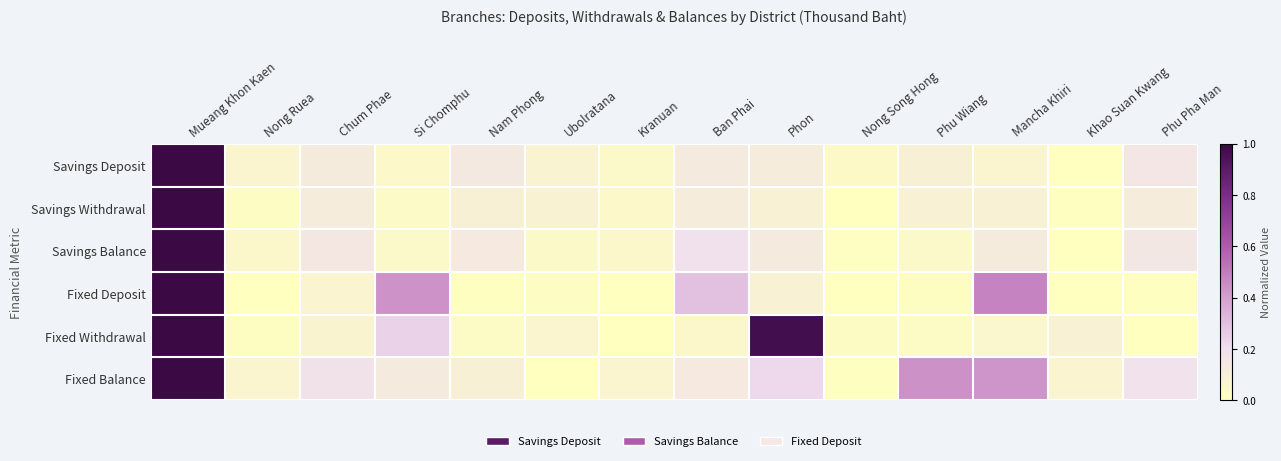

Reading left to right, what are all the values shown in this chart?

Savings Deposit: Mueang Khon Kaen=1.0	Nong Ruea=0.1	Chum Phae=0.1	Si Chomphu=0.0	Nam Phong=0.1	Ubolratana=0.1	Kranuan=0.0	Ban Phai=0.1	Phon=0.1	Nong Song Hong=0.0	Phu Wiang=0.1	Mancha Khiri=0.1	Khao Suan Kwang=0.0	Phu Pha Man=0.2
Savings Withdrawal: Mueang Khon Kaen=1.0	Nong Ruea=0.0	Chum Phae=0.1	Si Chomphu=0.0	Nam Phong=0.1	Ubolratana=0.1	Kranuan=0.0	Ban Phai=0.1	Phon=0.1	Nong Song Hong=0.0	Phu Wiang=0.1	Mancha Khiri=0.1	Khao Suan Kwang=0.0	Phu Pha Man=0.1
Savings Balance: Mueang Khon Kaen=1.0	Nong Ruea=0.1	Chum Phae=0.1	Si Chomphu=0.0	Nam Phong=0.1	Ubolratana=0.0	Kranuan=0.1	Ban Phai=0.2	Phon=0.1	Nong Song Hong=0.0	Phu Wiang=0.0	Mancha Khiri=0.1	Khao Suan Kwang=0.0	Phu Pha Man=0.2
Fixed Deposit: Mueang Khon Kaen=1.0	Nong Ruea=0.0	Chum Phae=0.1	Si Chomphu=0.4	Nam Phong=0.0	Ubolratana=0.0	Kranuan=0.0	Ban Phai=0.3	Phon=0.1	Nong Song Hong=0.0	Phu Wiang=0.0	Mancha Khiri=0.5	Khao Suan Kwang=0.0	Phu Pha Man=0.0
Fixed Withdrawal: Mueang Khon Kaen=1.0	Nong Ruea=0.0	Chum Phae=0.1	Si Chomphu=0.2	Nam Phong=0.0	Ubolratana=0.1	Kranuan=0.0	Ban Phai=0.0	Phon=1.0	Nong Song Hong=0.0	Phu Wiang=0.0	Mancha Khiri=0.1	Khao Suan Kwang=0.1	Phu Pha Man=0.0
Fixed Balance: Mueang Khon Kaen=1.0	Nong Ruea=0.1	Chum Phae=0.2	Si Chomphu=0.1	Nam Phong=0.1	Ubolratana=0.0	Kranuan=0.1	Ban Phai=0.1	Phon=0.2	Nong Song Hong=0.0	Phu Wiang=0.4	Mancha Khiri=0.4	Khao Suan Kwang=0.1	Phu Pha Man=0.2